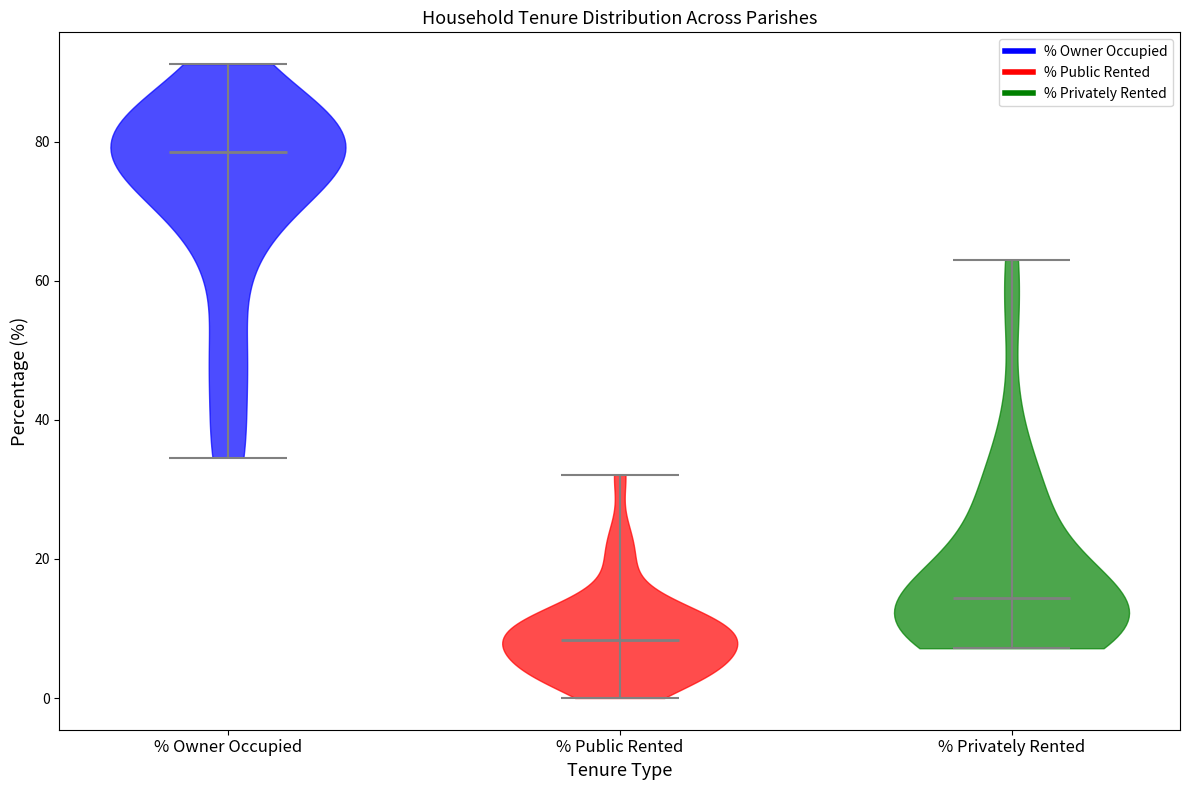

Reading left to right, read every violin against the y-axis: where its median line is, and the lowest and highest points it reaches. The values are not printed on the chart, so give them approximately, as read against the axis.

% Owner Occupied: median line 78, lowest point 34, highest point 92
% Public Rented: median line 8, lowest point 0, highest point 32
% Privately Rented: median line 14, lowest point 8, highest point 64